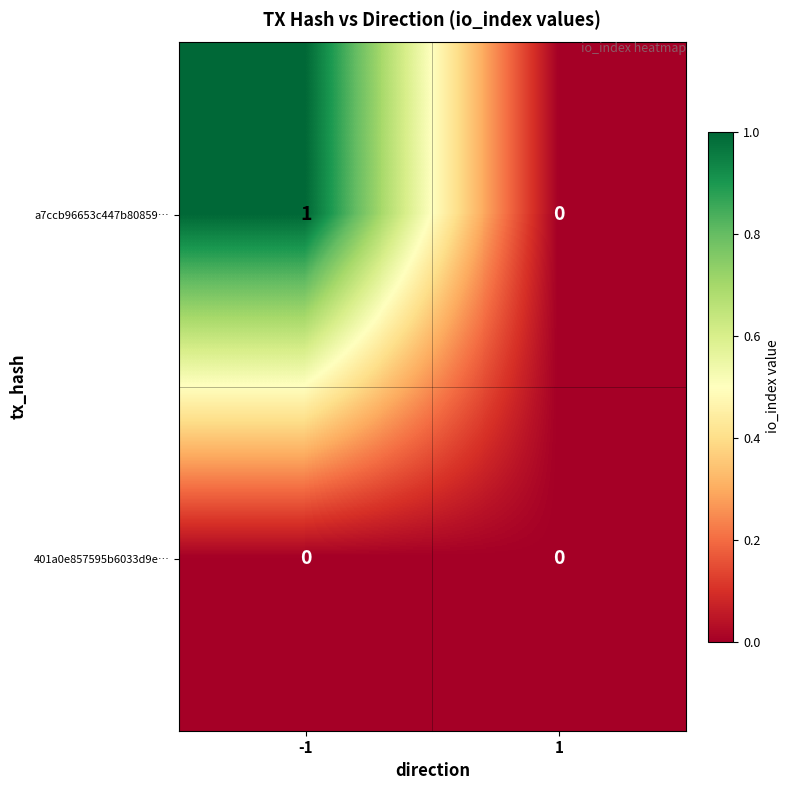

Between -1 and 1, which series saw the biggest shift?

a7ccb96653c447b80859…